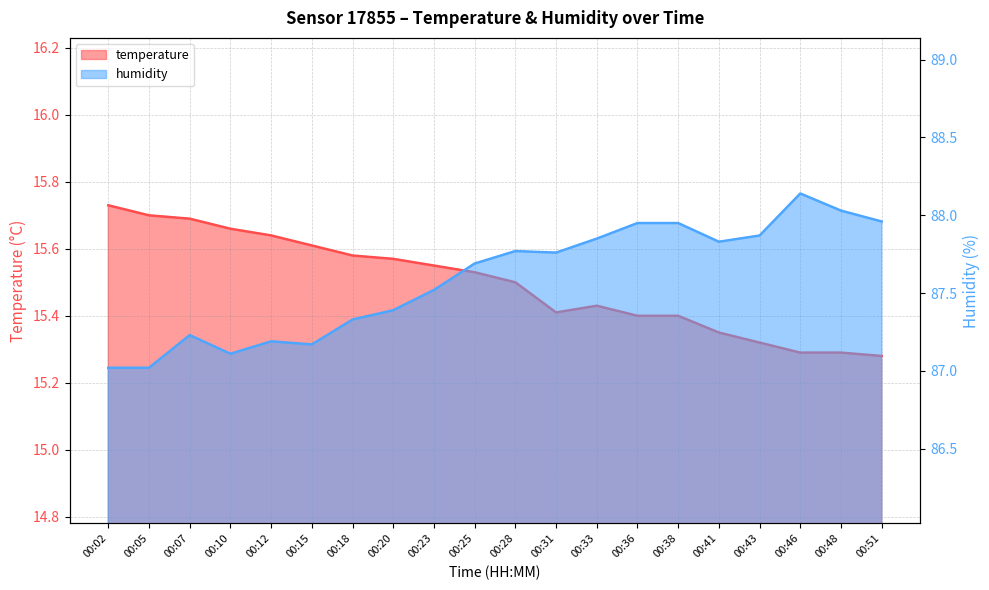

How many lines are shown in the chart?

2